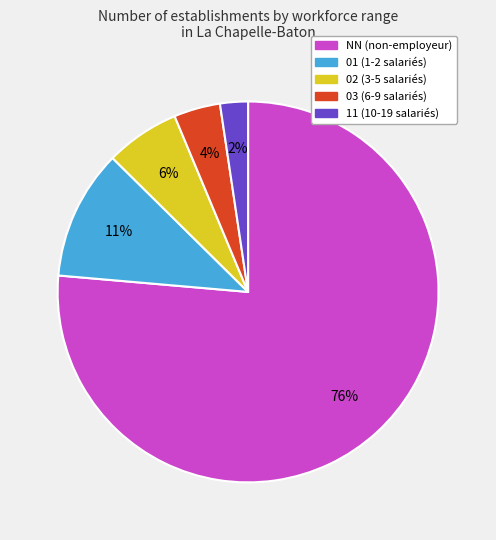

Rank the categories by value from lowest to highest.

11, 03, 02, 01, NN